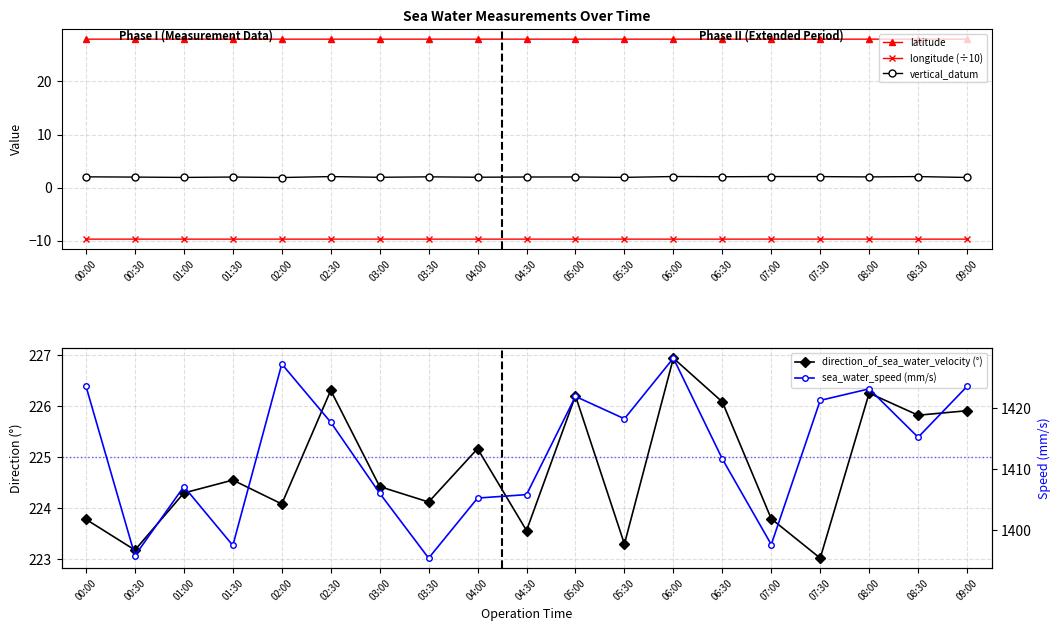

Where does the vertical_datum series first go above 2?

00:00